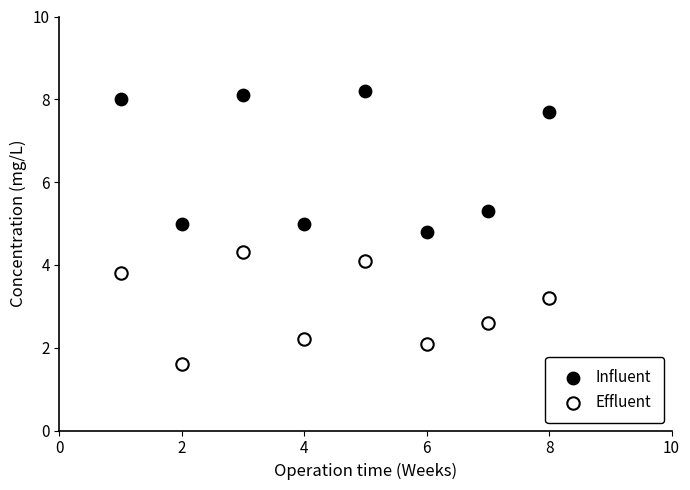

What is the X range (max minus min) for the scatter plot?

7.0